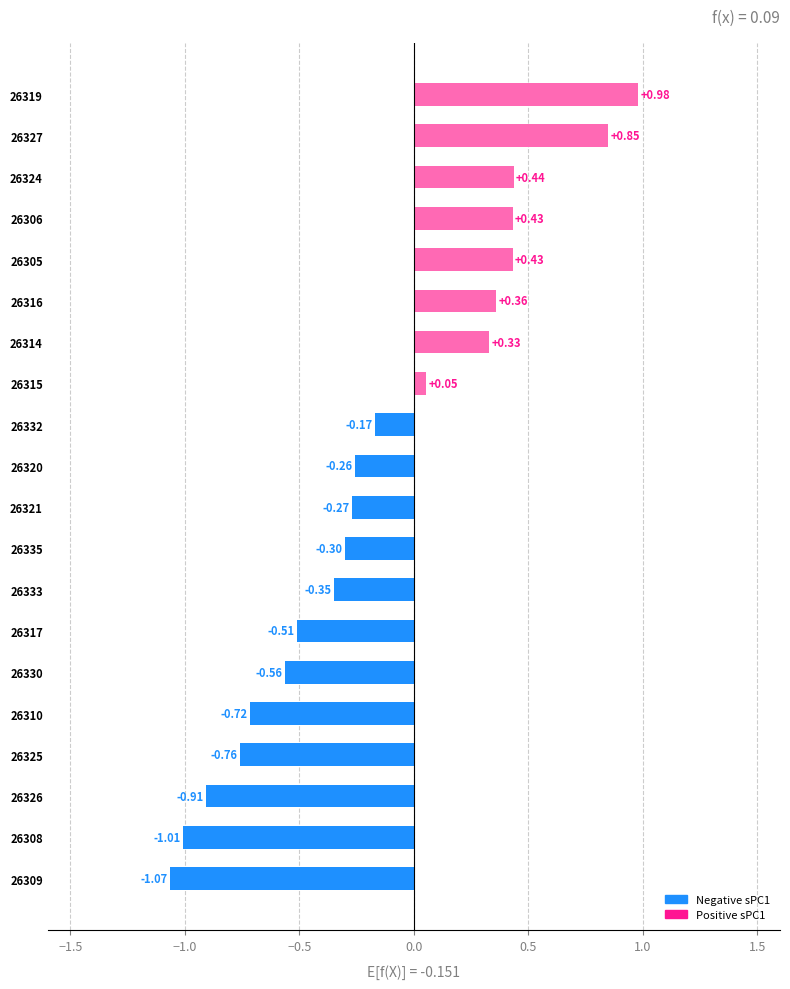

What is the change in value from 26309 to 26319?

+2.0